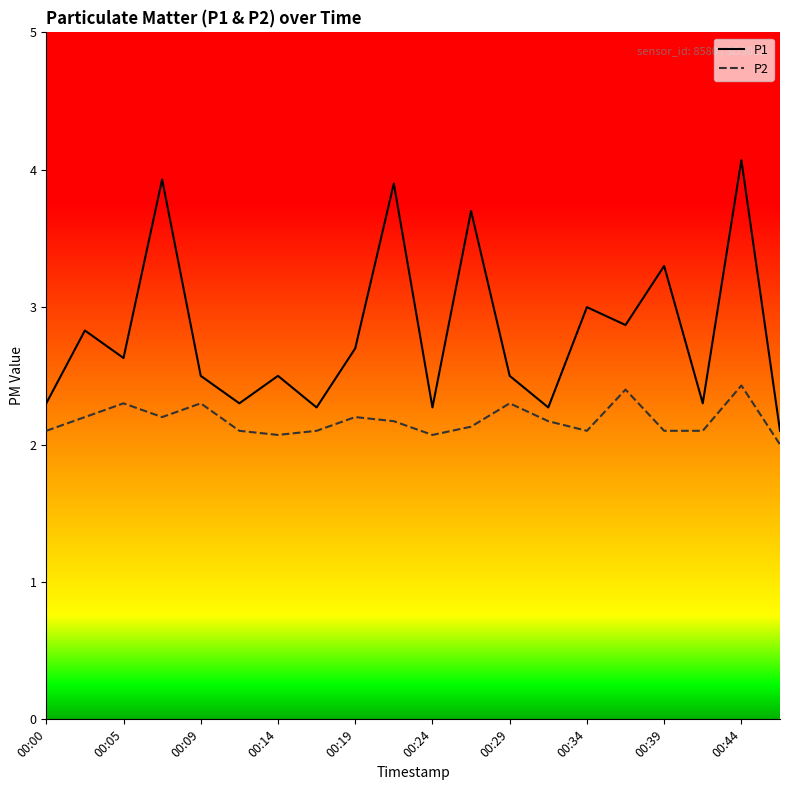

What is the smallest value displayed?

2.0